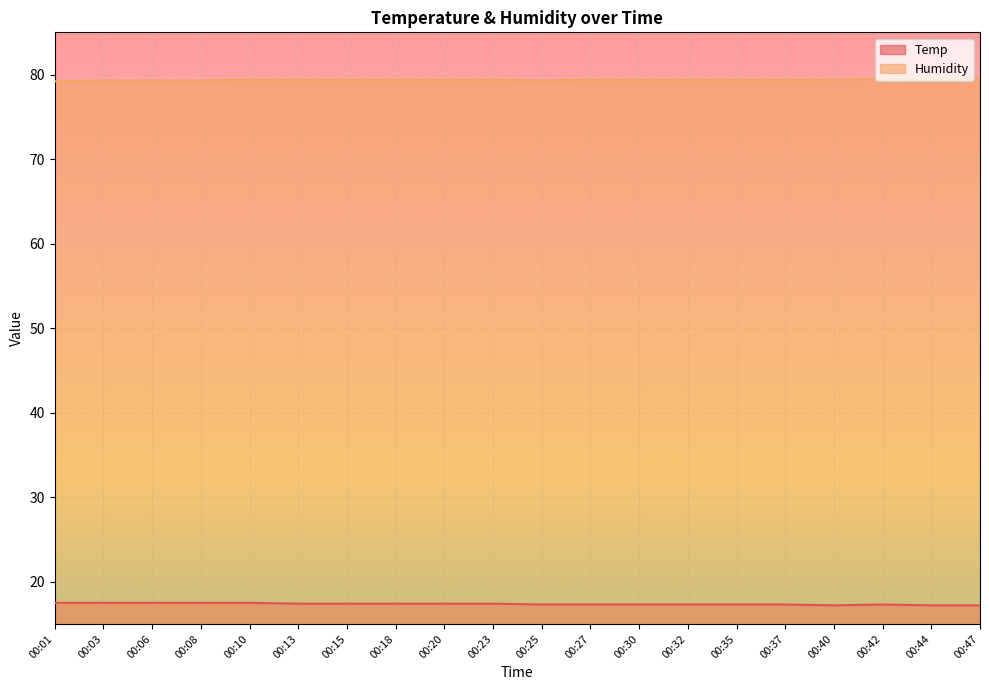

Where is the first local minimum for Temp?

00:40